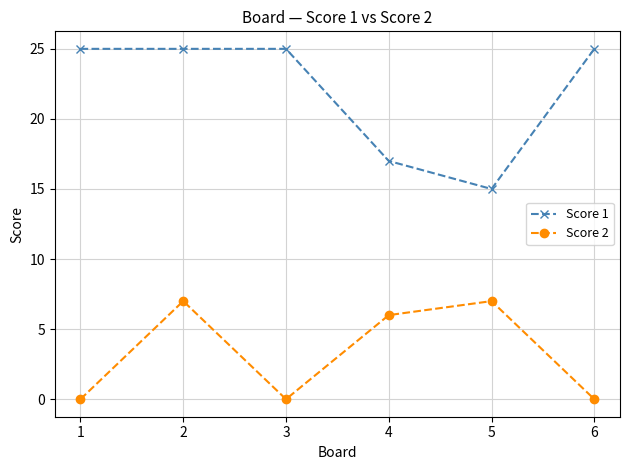

At 1, list the series in order from smallest to largest.

Score 2, Score 1